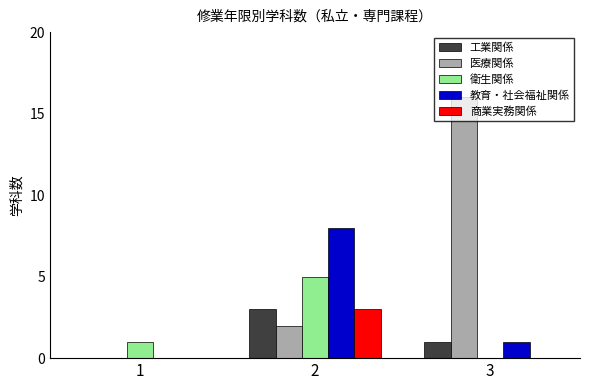

Between 2 and 3, which series saw the biggest shift?

医療関係